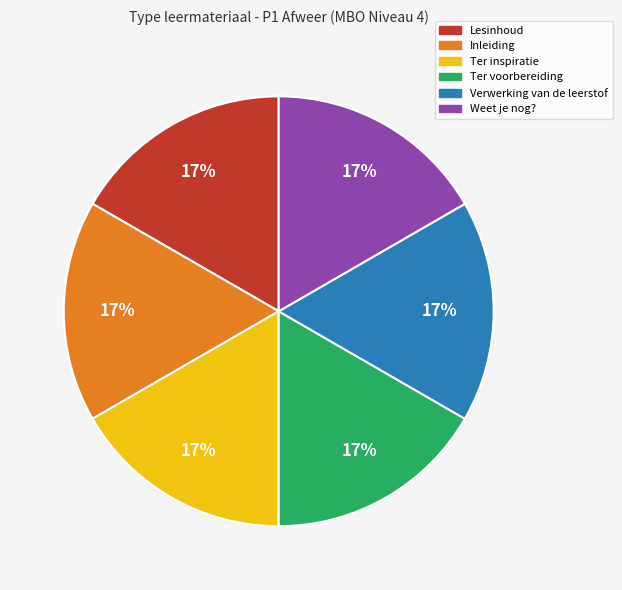

Is it true that Verwerking van de leerstof is 17% of the pie?

True